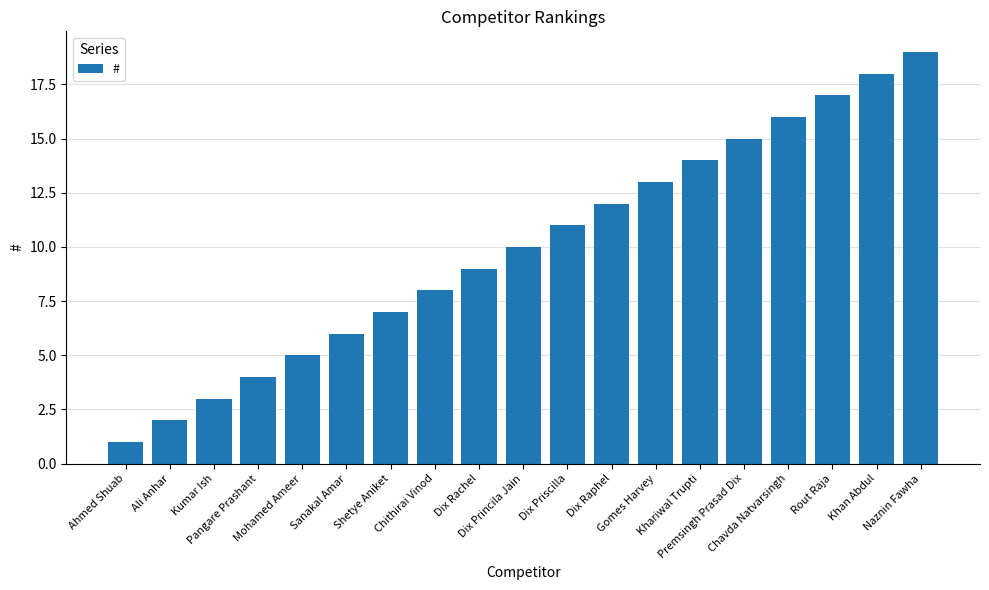

Are the bars horizontal?

No